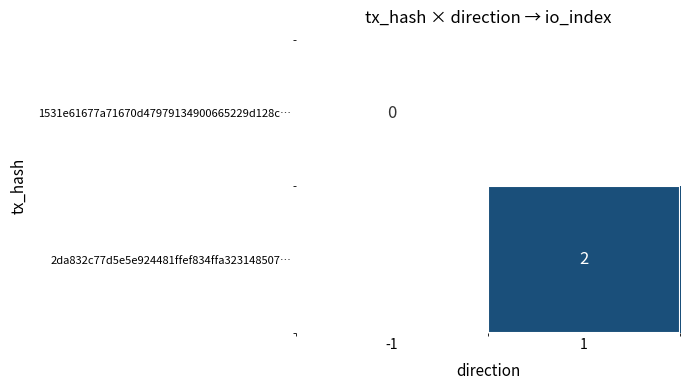

Is it true that 2da832c77d5e5e924481ffef834ffa323148507… equals 2 at 1?

True